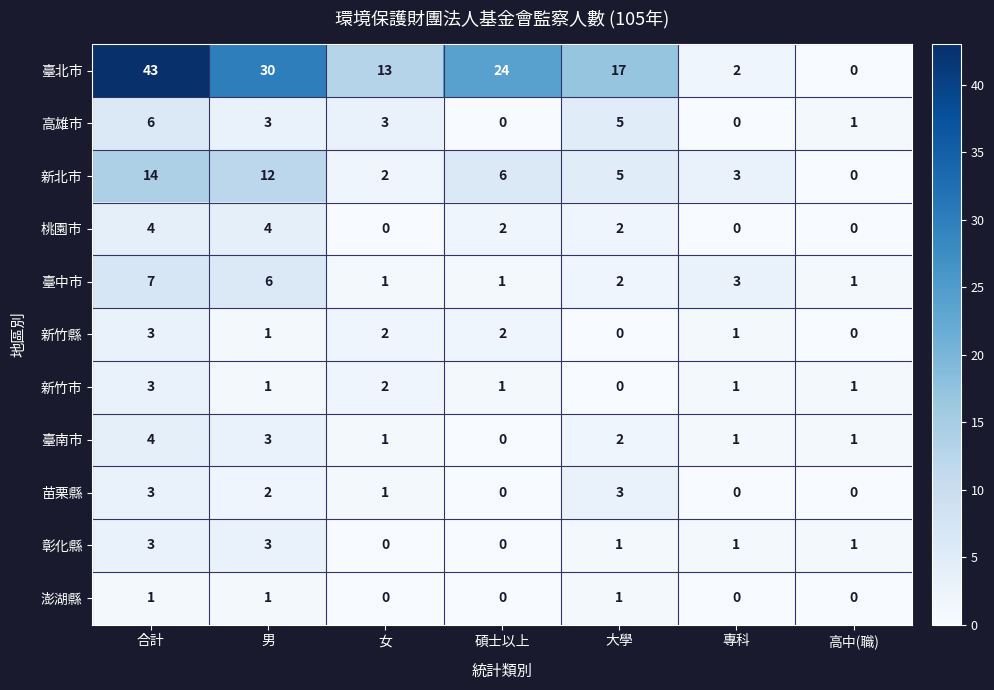

Where does the 桃園市 series first go above 2?

合計